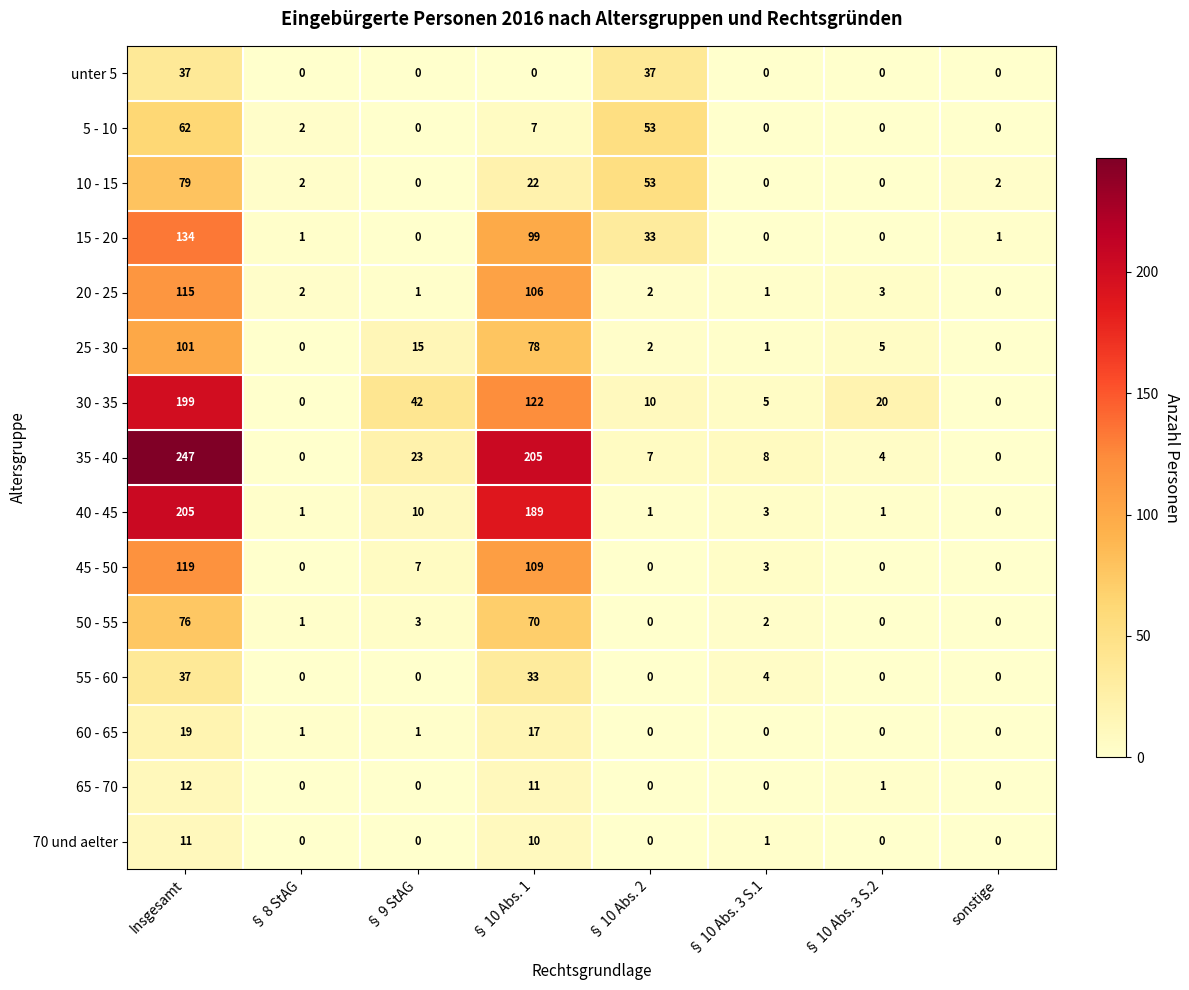

At which label does 35 - 40 first exceed 8?

Insgesamt